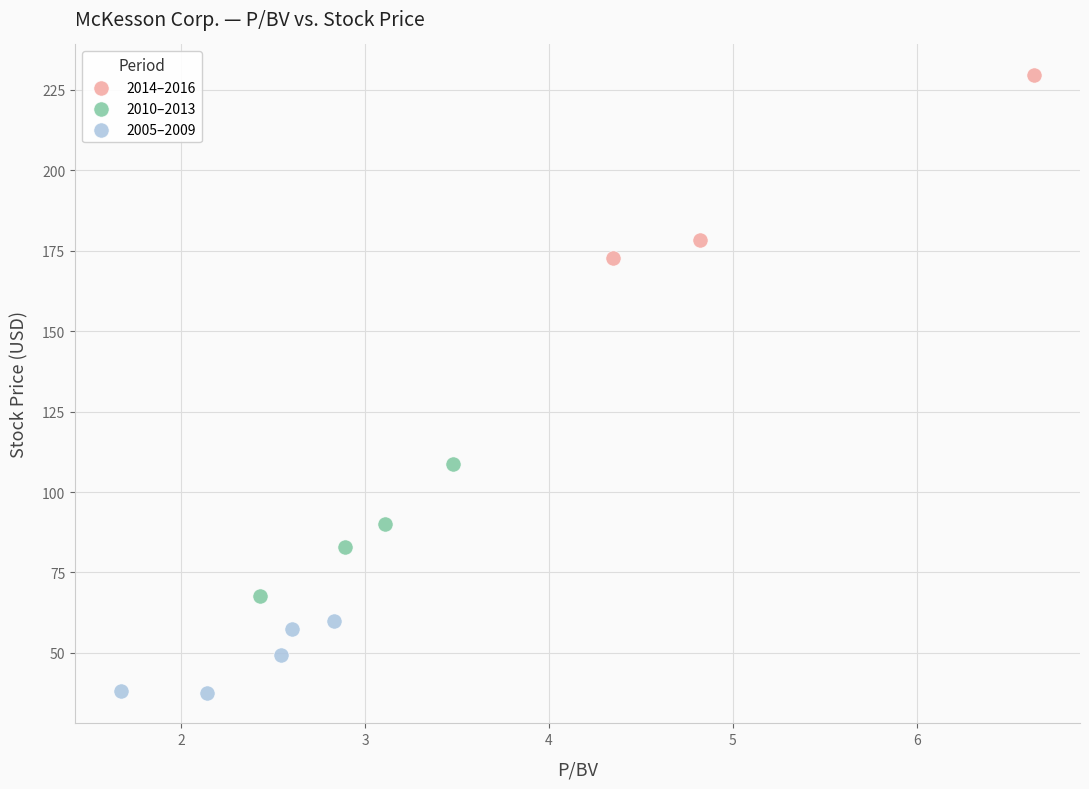

Which series reaches the minimum Y coordinate?

2005–2009